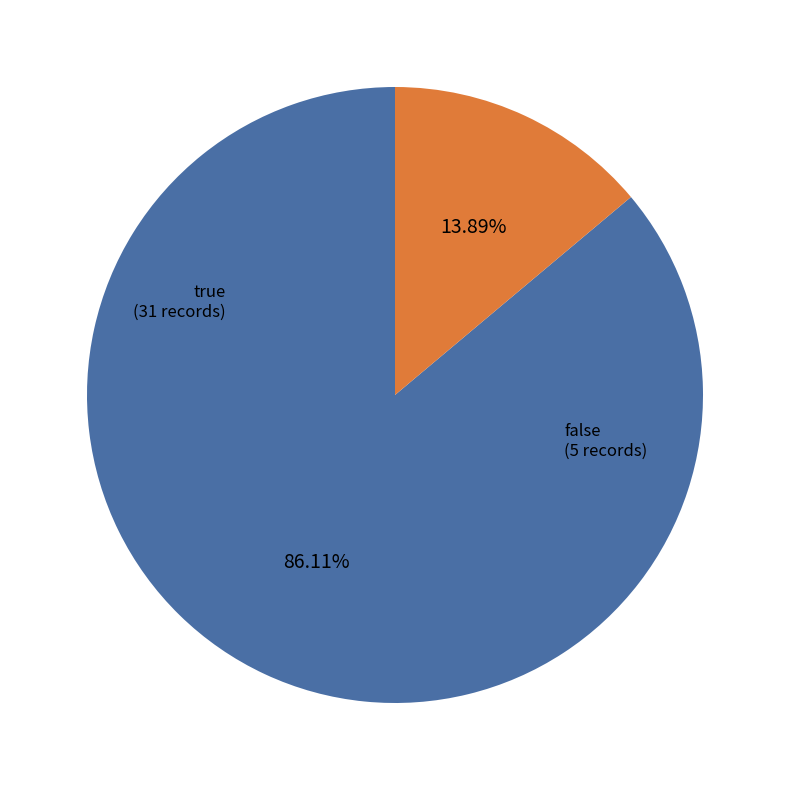

Does any single category account for the majority?

Yes